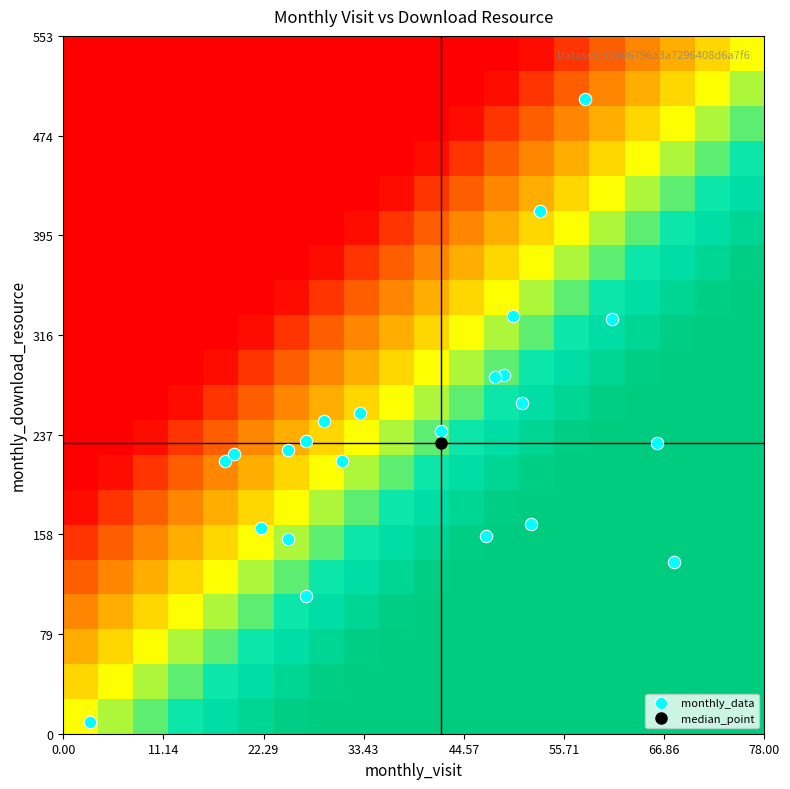

At which category is the sum across all series the highest?

monthly_download_resource